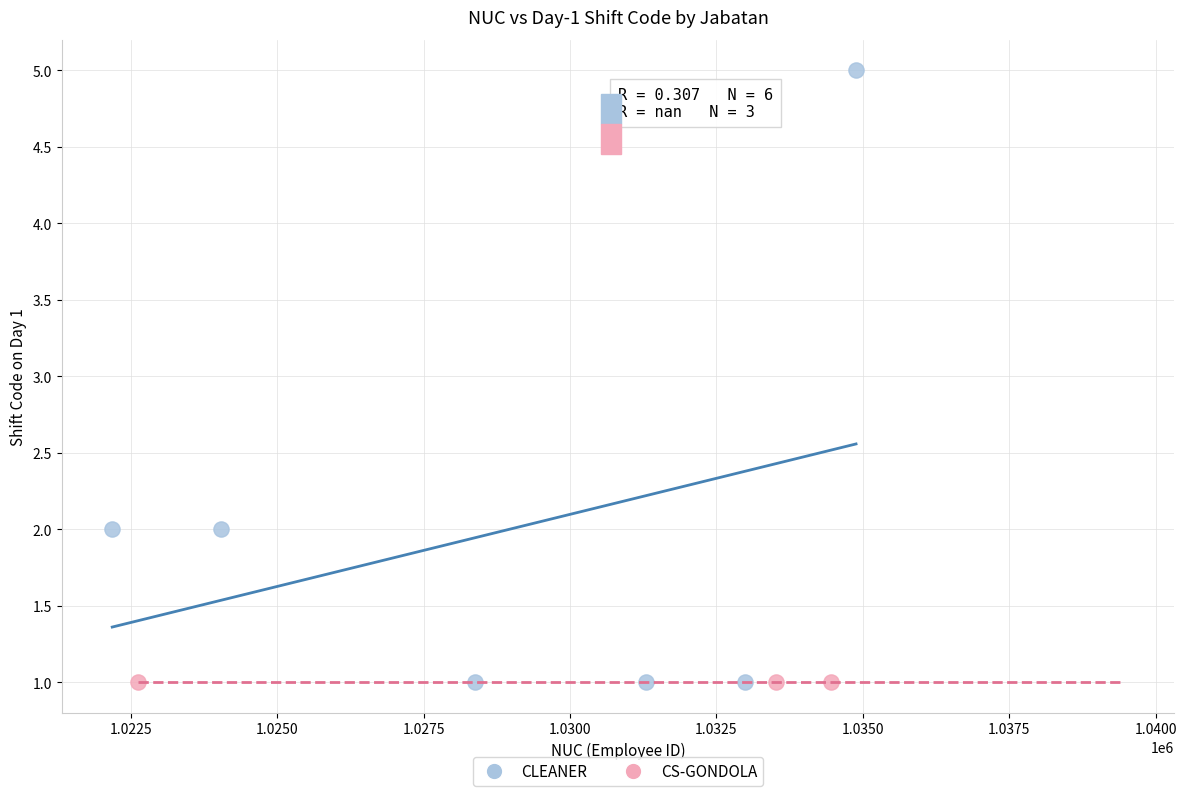

Which series reaches the maximum Y coordinate?

CLEANER